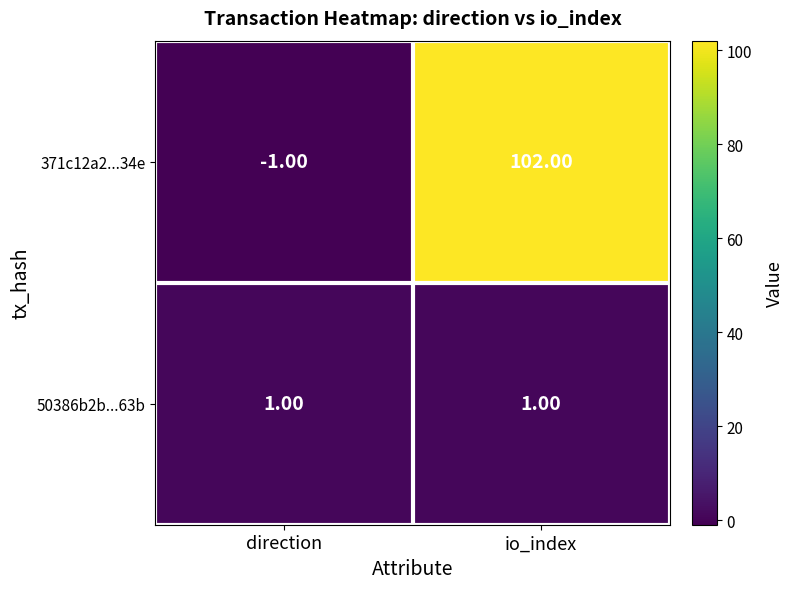

What is the difference between the 371c12a2...34e values at io_index and direction?

103